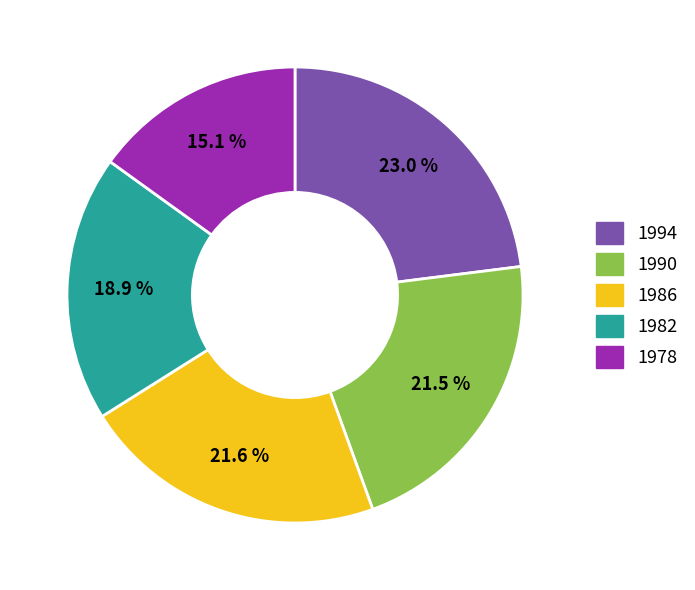

Does 1978 account for over 50% of the chart?

No